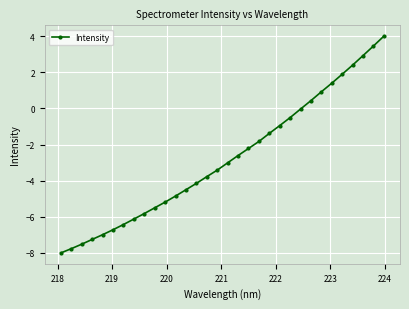

What is the minimum value shown in the chart?

-8.0